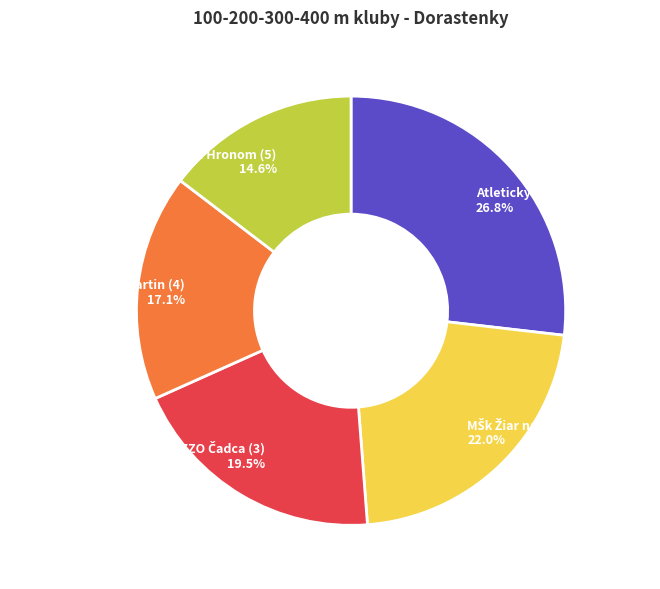

To the nearest percent, what is the difference between the largest and smallest slice percentages?

12%